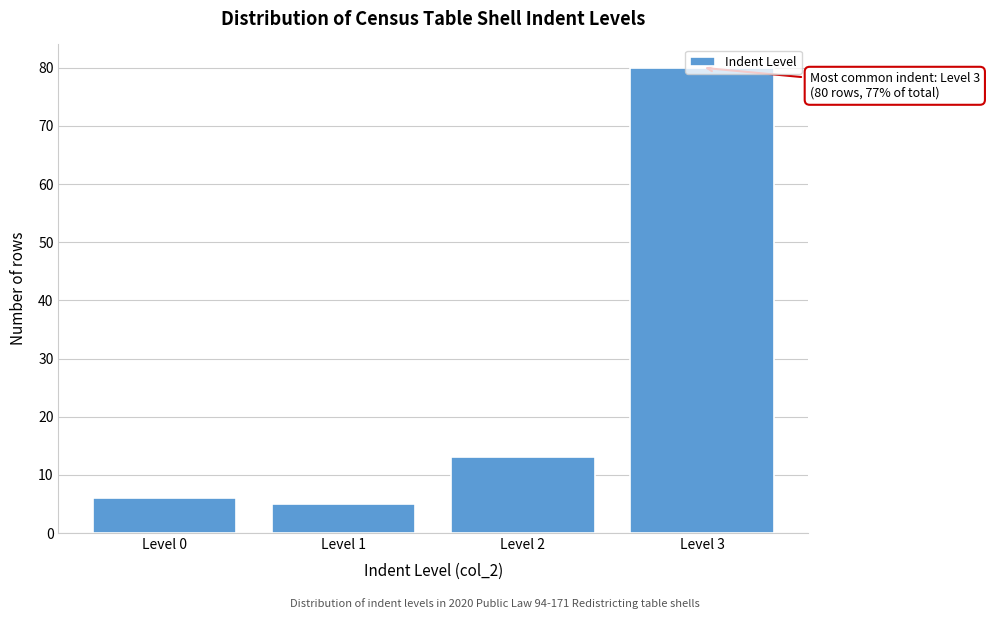

Is it true that the value at Level 0 is 6?

True